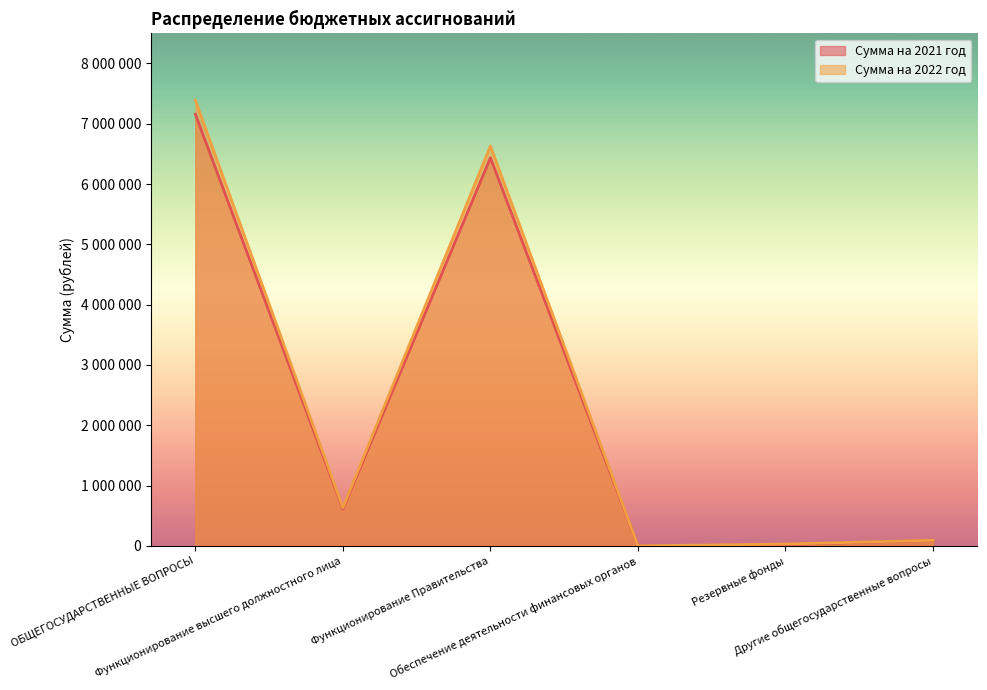

What is the average value of the Сумма на 2022 год series?

2462833